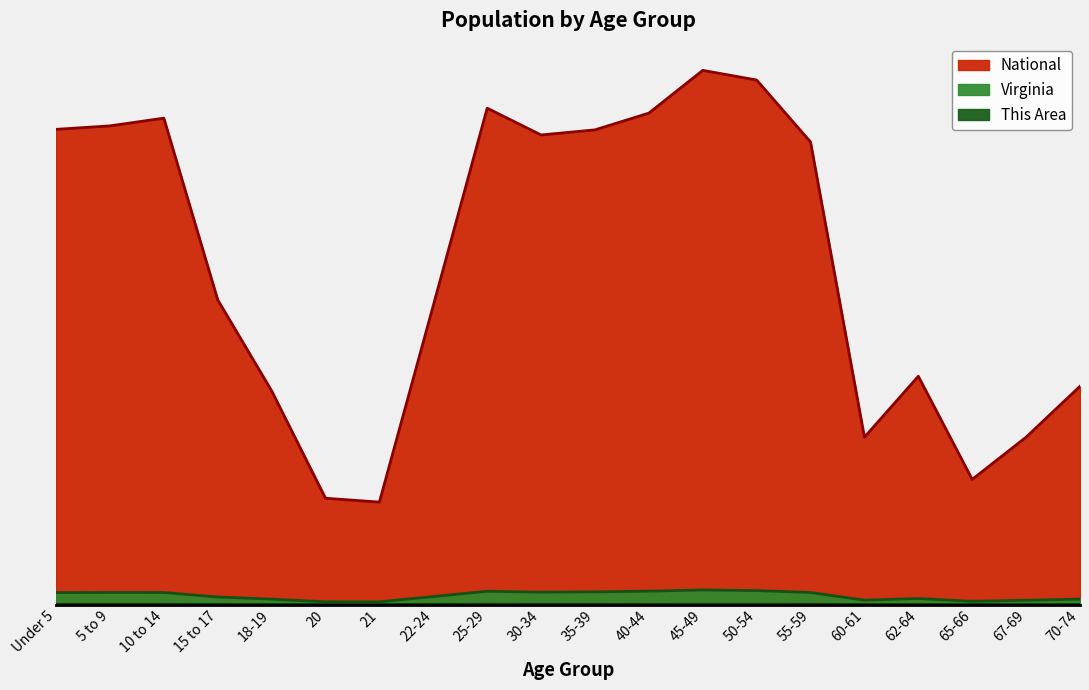

Reading left to right, transcribe all the data shown in this chart.

This Area: 0.0	0.0	0.0	0.0	0.0	0.0	0.0	0.0	0.0	0.0	0.0	0.0	0.0	0.0	0.0	0.0	0.0	0.0	0.0	0.0
Virginia: 0.0	0.0	0.0	0.0	0.0	0.0	0.0	0.0	0.0	0.0	0.0	0.0	0.0	0.0	0.0	0.0	0.0	0.0	0.0	0.0
National: 0.9	0.9	0.9	0.6	0.4	0.2	0.2	0.6	0.9	0.9	0.9	0.9	1.0	1.0	0.9	0.3	0.4	0.2	0.3	0.4